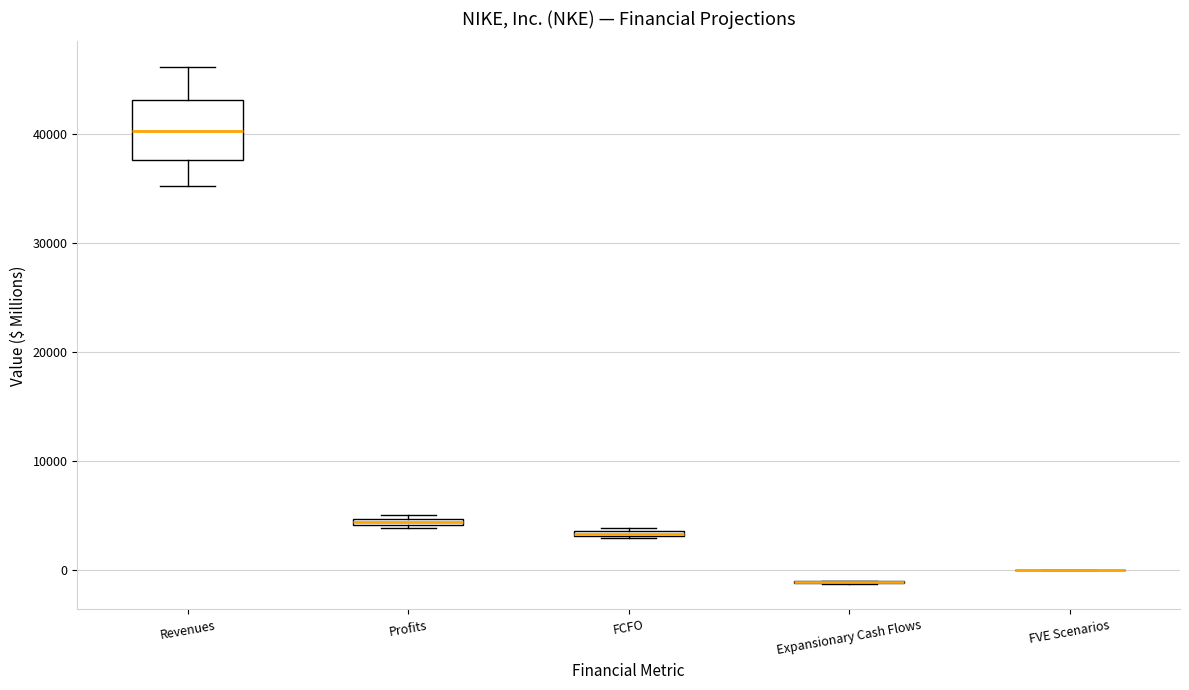

Comparing the boxes themselves (not the whiskers), which one is the tallest?

Revenues